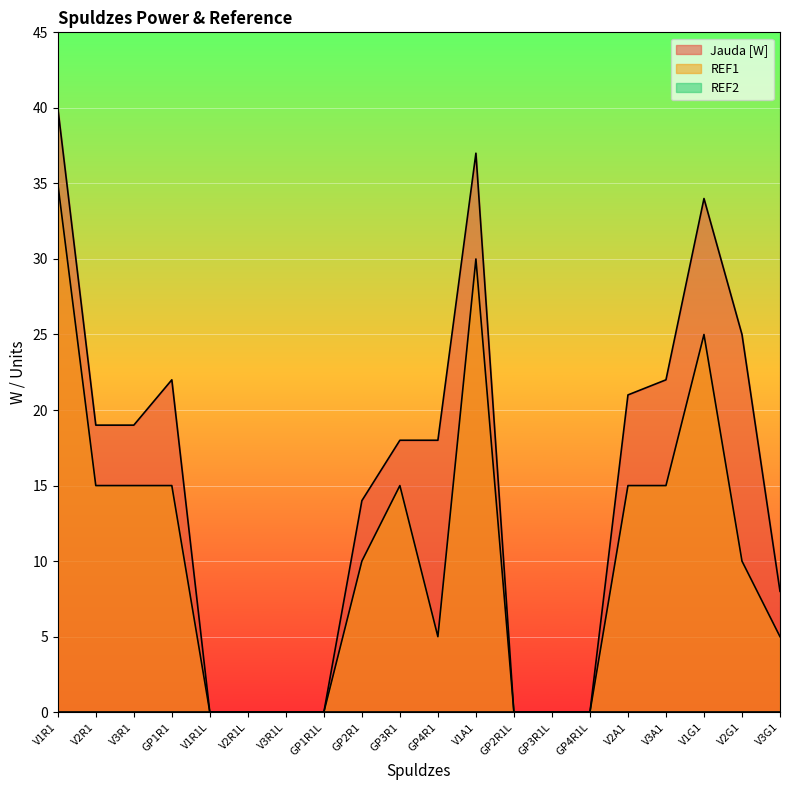

At which label does Jauda [W] reach its peak?

V1R1